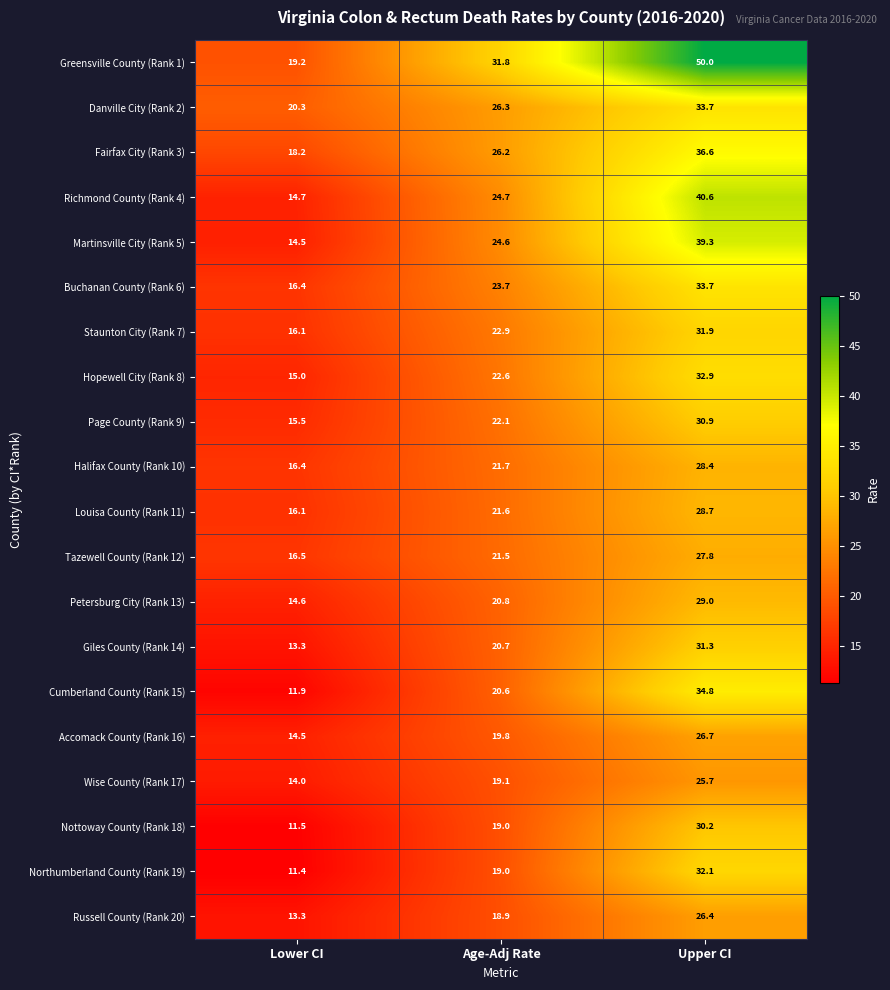

How many data points does each series have?

3